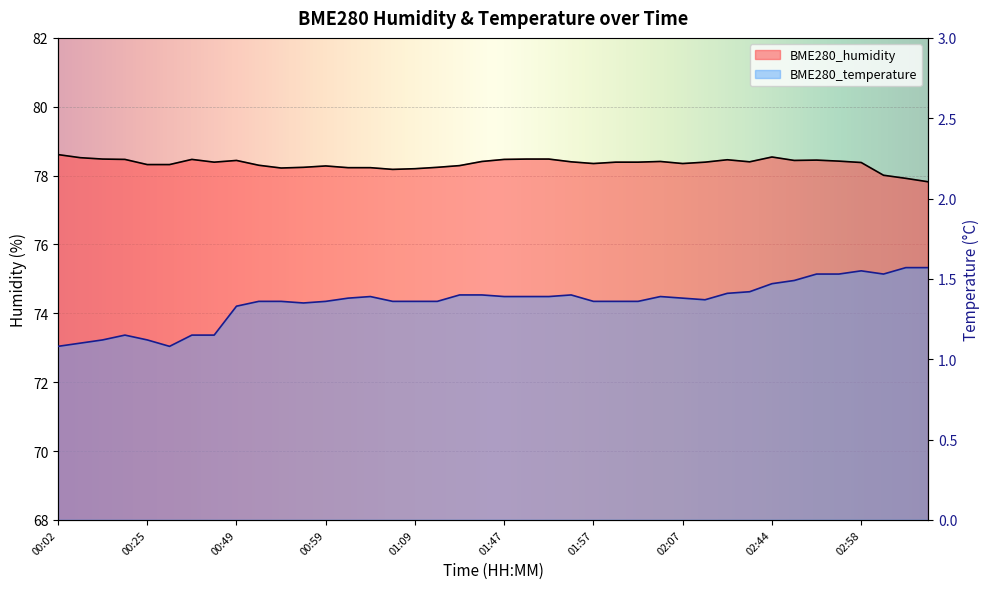

Is the value of BME280_humidity at 02:58 greater than the value of BME280_temperature at 00:59?

Yes